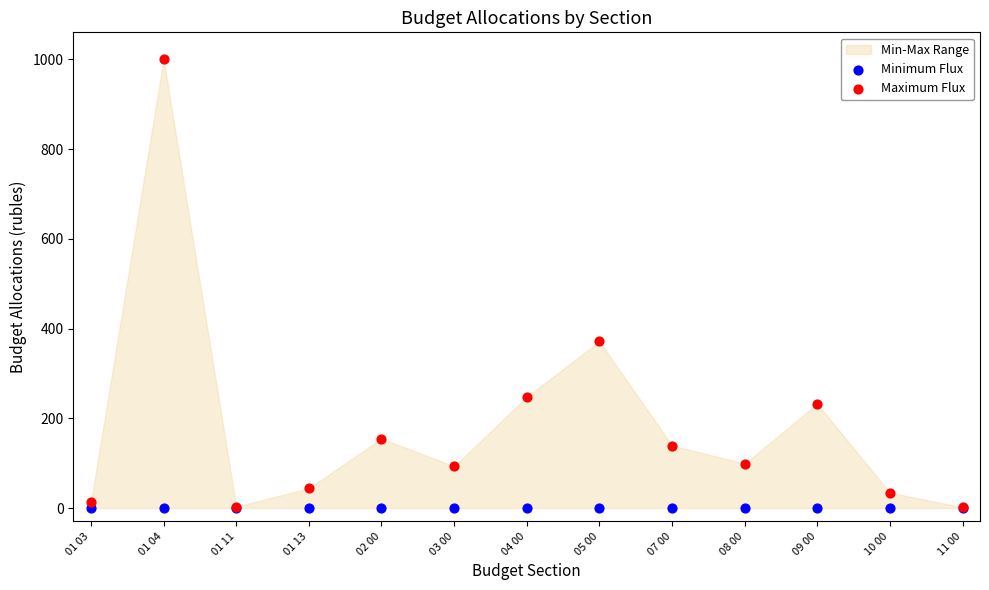

In the Maximum Flux series, what Y value is closest to 500?

371.3